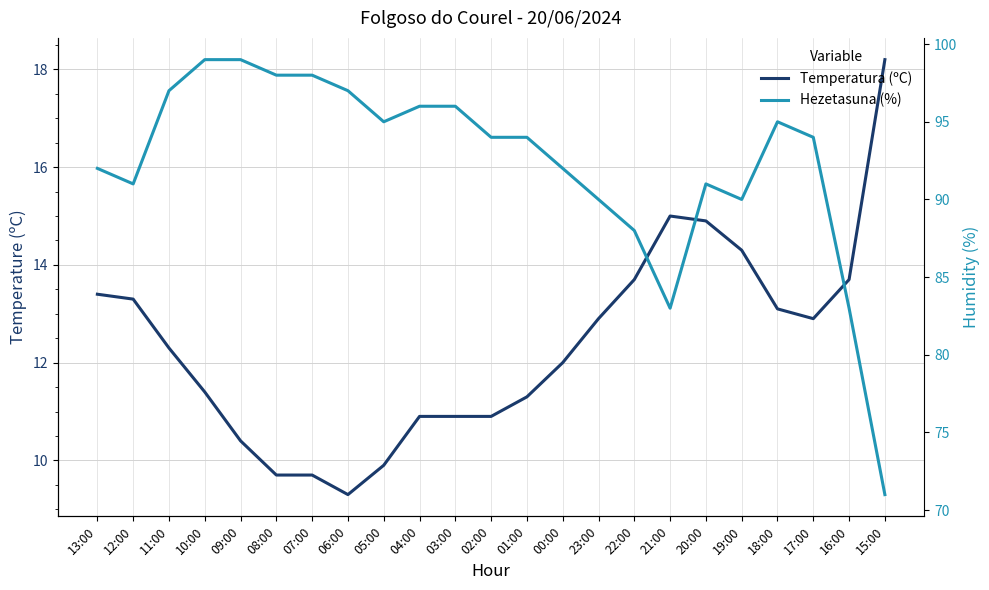

True or false: Hezetasuna (%) and Temperatura (ºC) cross at least once.

False